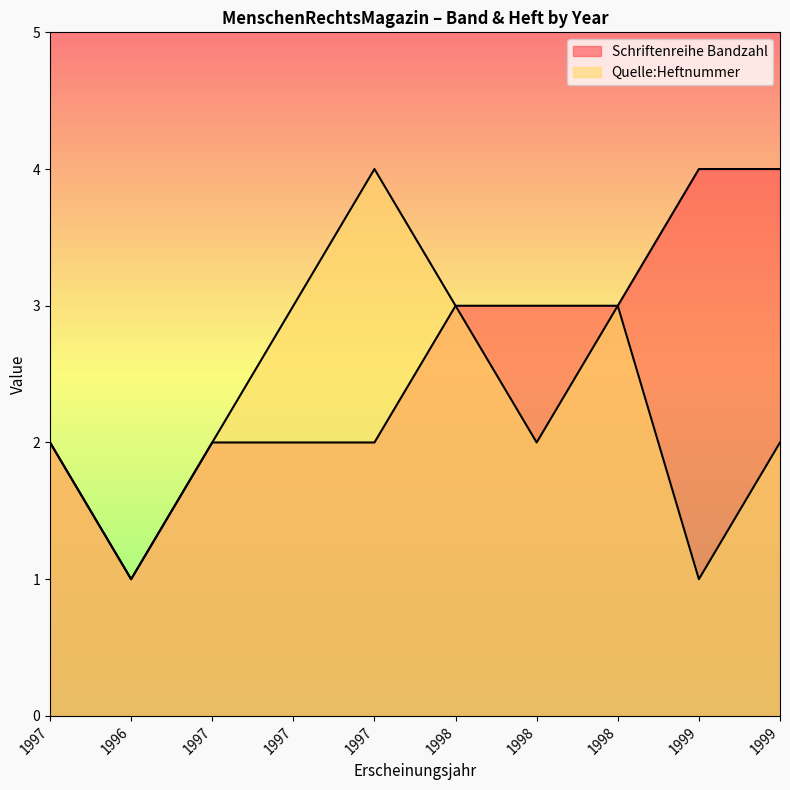

Rank the series by their maximum value, from highest to lowest.

Schriftenreihe Bandzahl, Quelle:Heftnummer